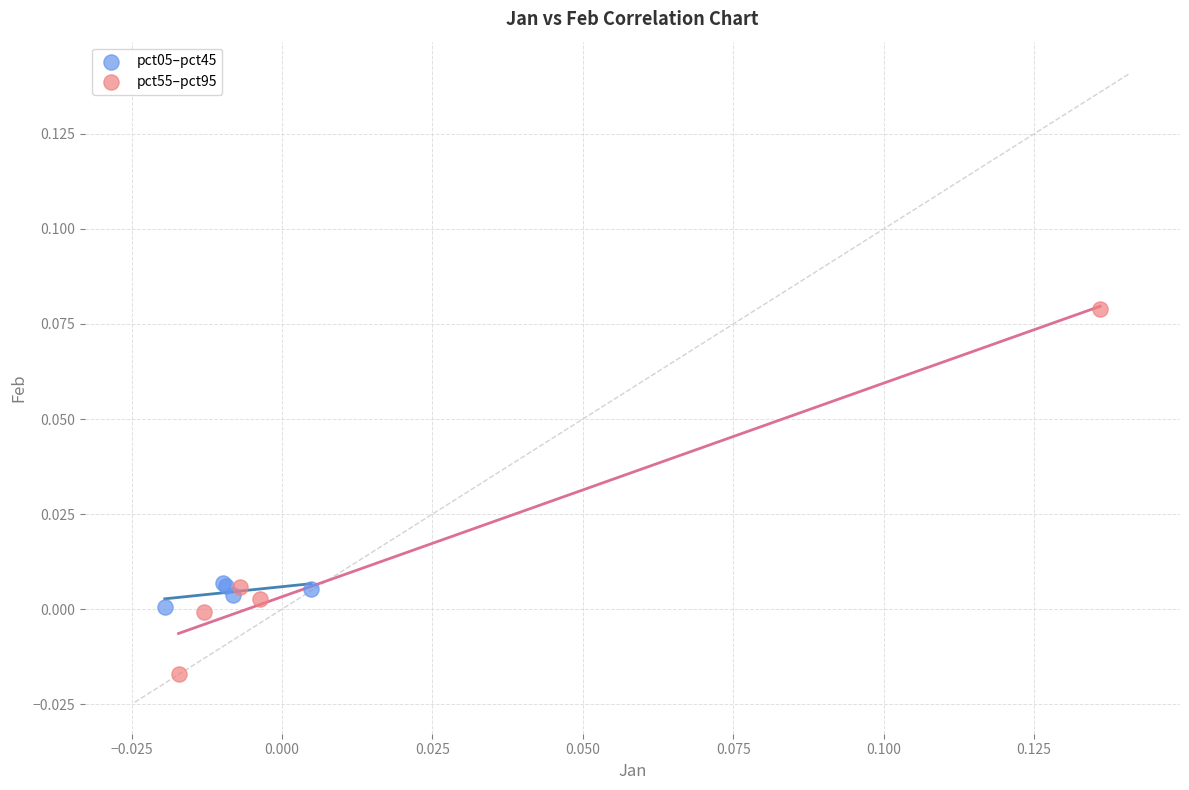

Which series reaches the maximum Y coordinate?

pct55–pct95